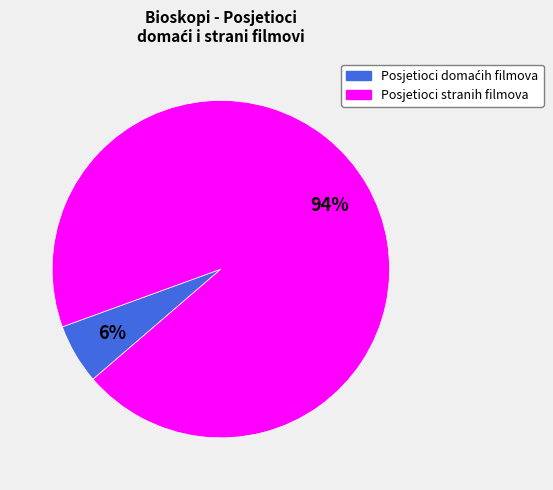

What is the largest slice in the pie chart?

Posjetioci stranih filmova